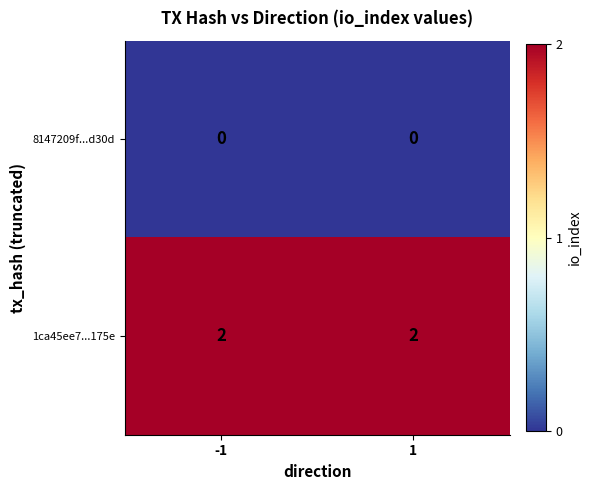

Is the value of 1ca45ee7...175e at 1 greater than the value of 8147209f...d30d at 1?

Yes